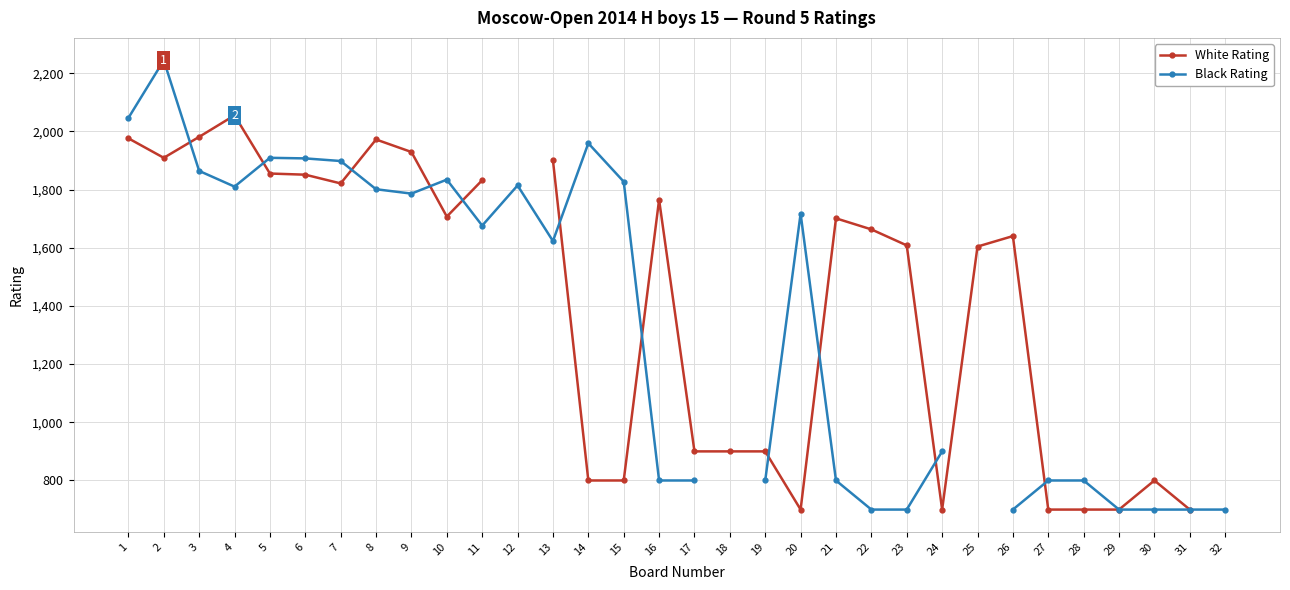

At how many categories does at least one series exceed 1953?

6